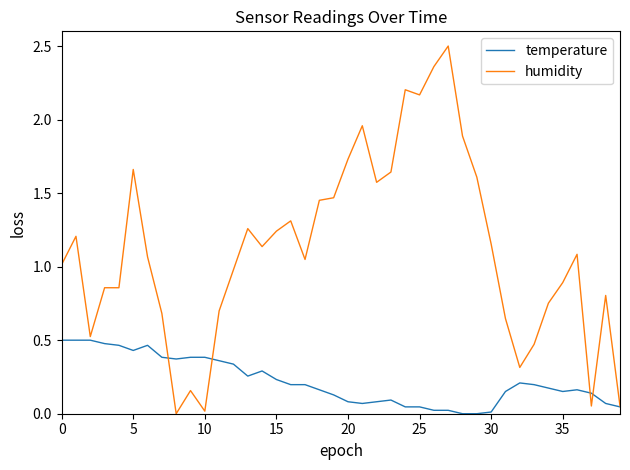

Rank the series by their maximum value, from lowest to highest.

temperature, humidity